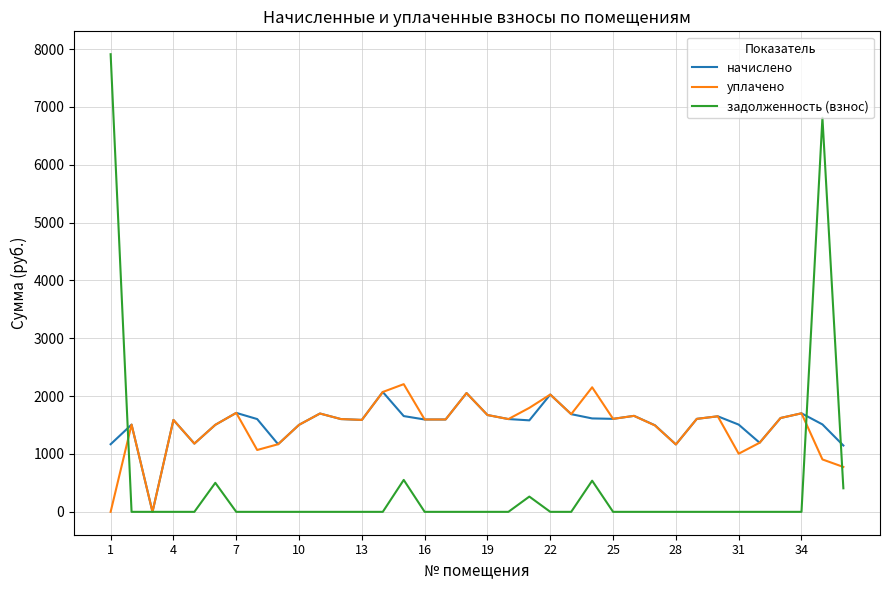

List the series in order of their peak value, lowest first.

начислено, уплачено, задолженность (взнос)